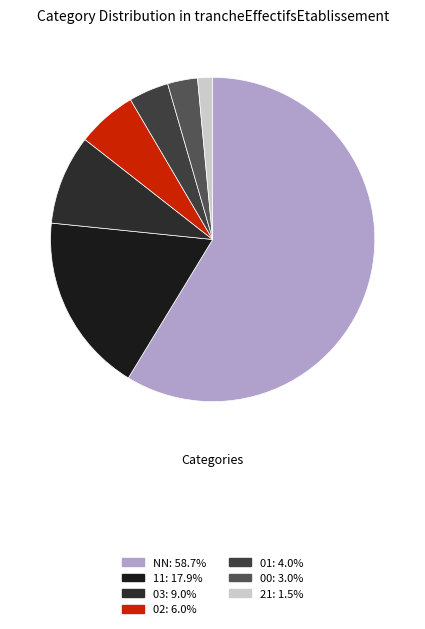

Rank the categories by value from highest to lowest.

NN, 11, 03, 02, 01, 00, 21